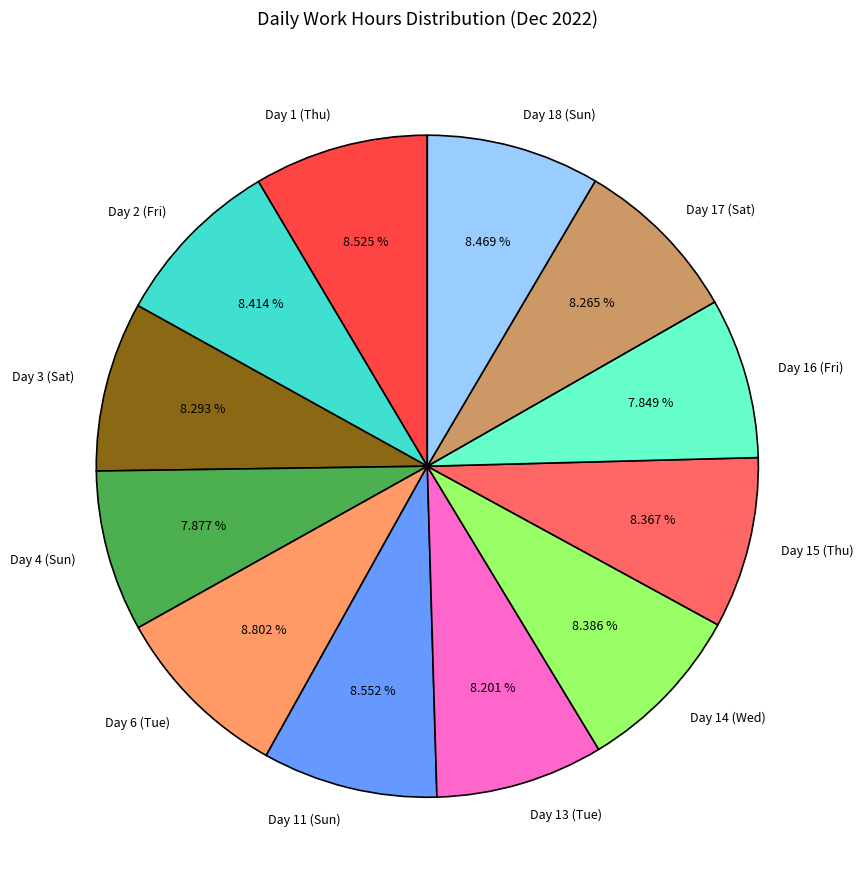

Is Day 3 (Sat) the majority of the pie?

No